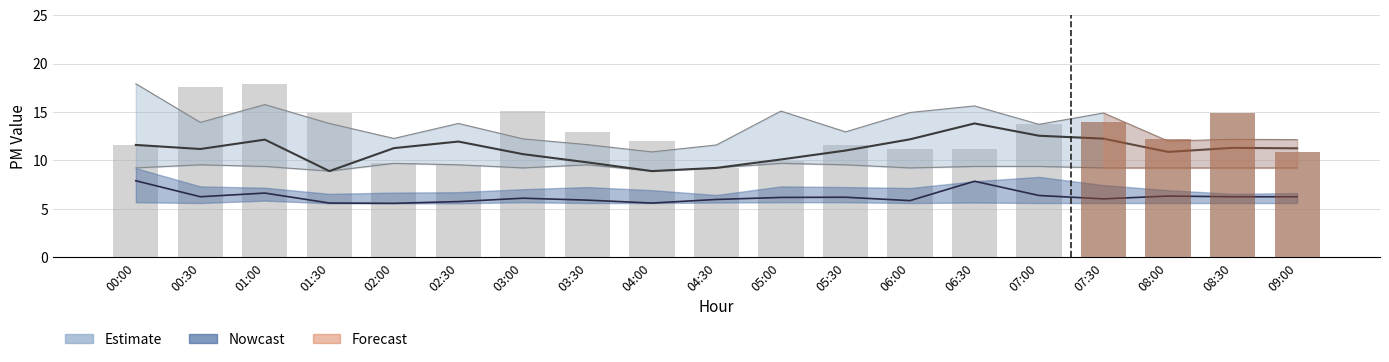

How many values exceed 12?

9